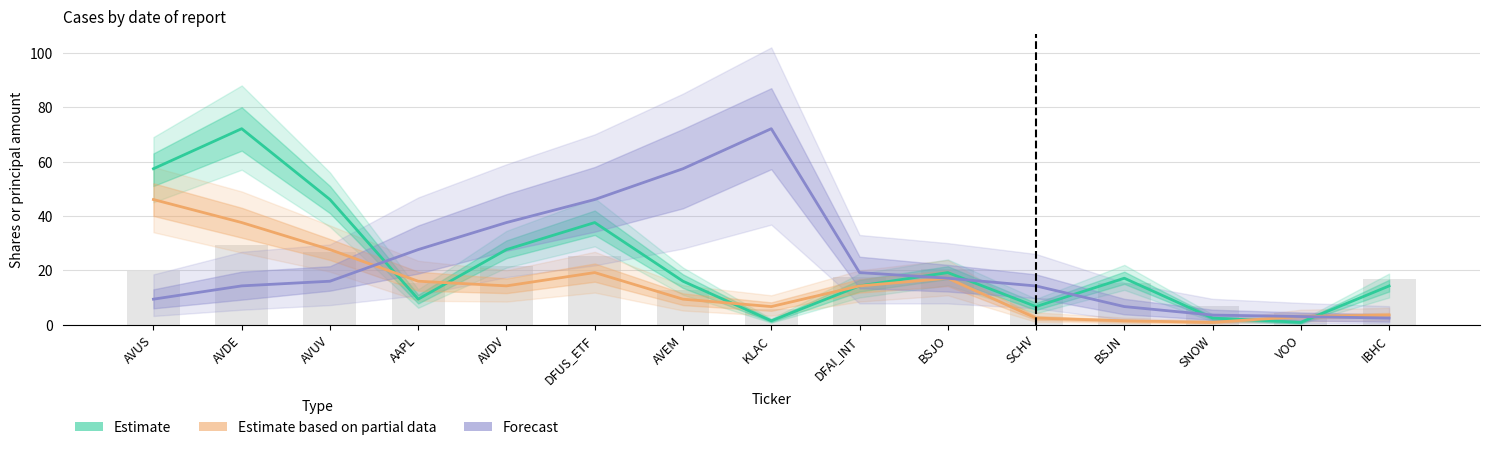

What are all the series names shown in the legend?

Estimate, Estimate based on partial data, Forecast